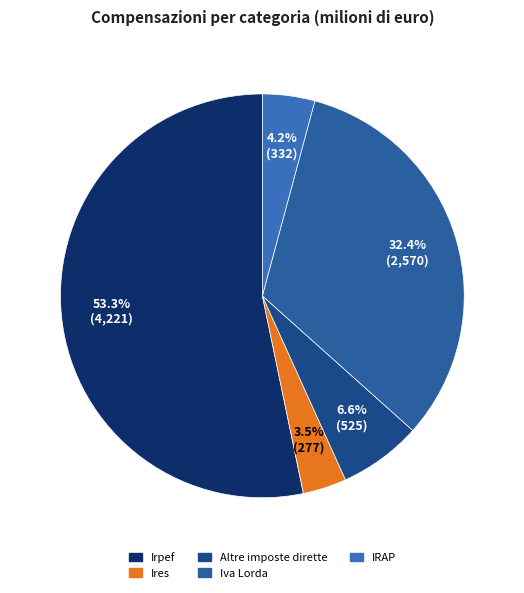

To the nearest percent, what is the combined percentage of Iva Lorda and Irpef?

86%